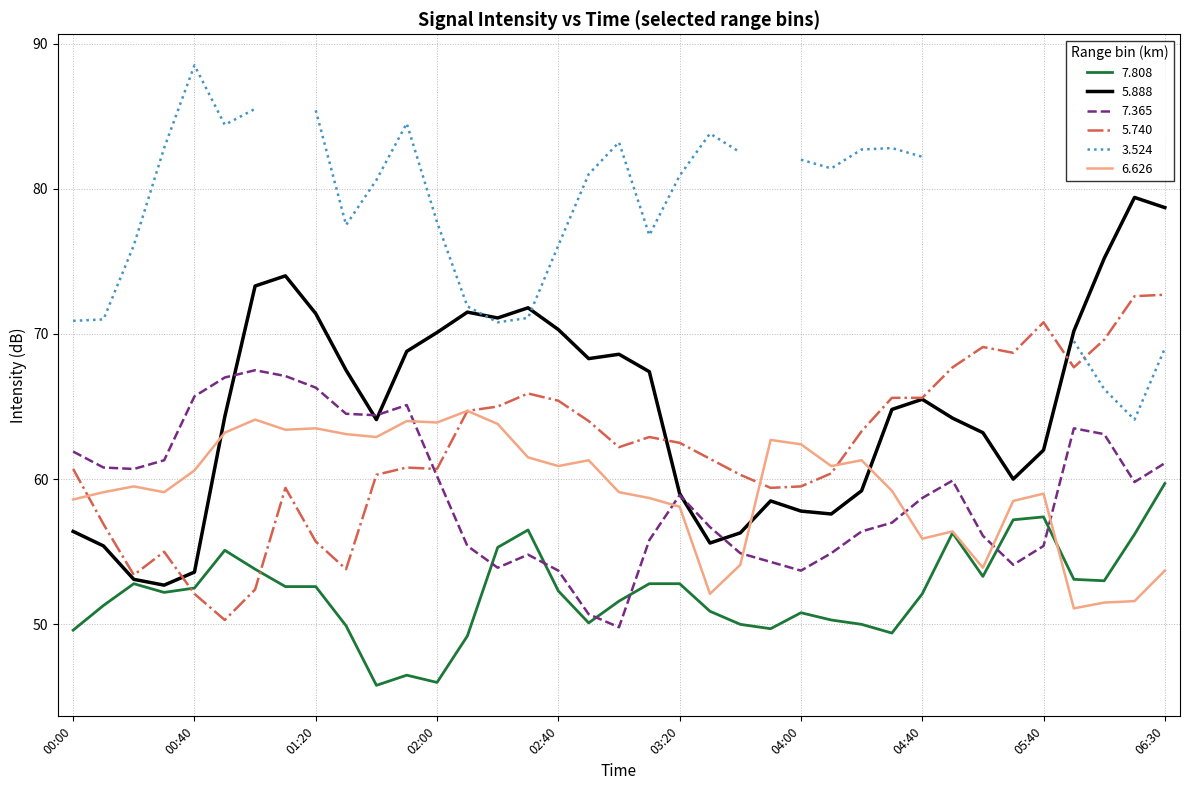

At which category does 6.626 reach its first local peak?

2016/07/30 00:20